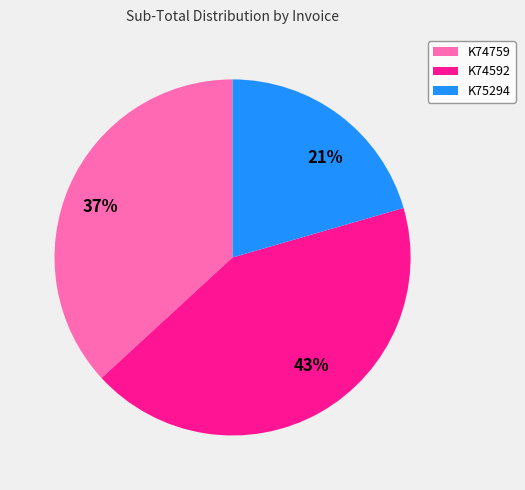

Count the number of slices in the pie.

3